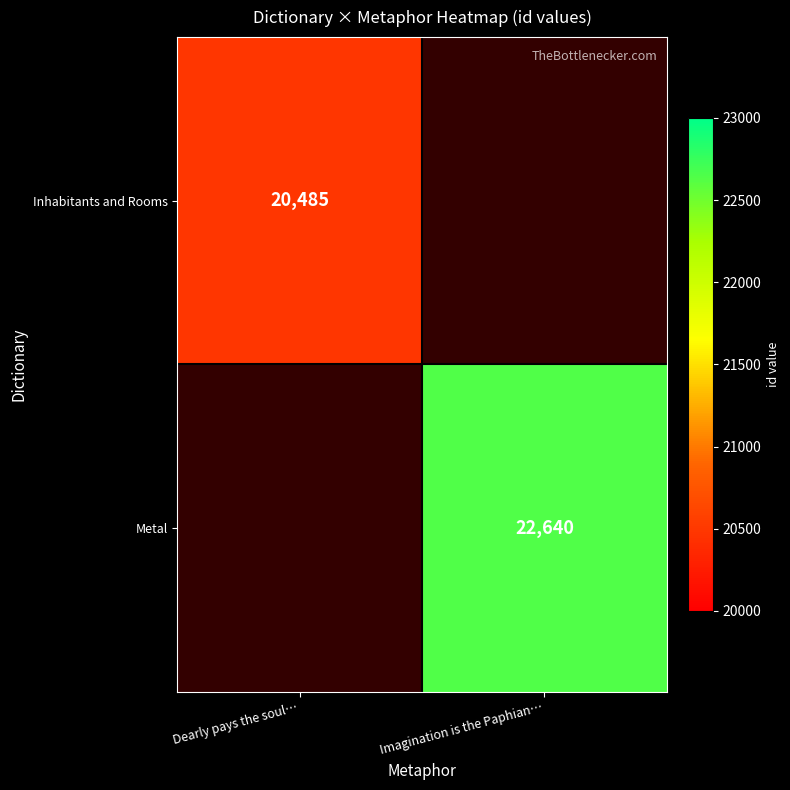

Is the value of Metal at Imagination is the Paphian… greater than the value of Inhabitants and Rooms at Dearly pays the soul…?

Yes